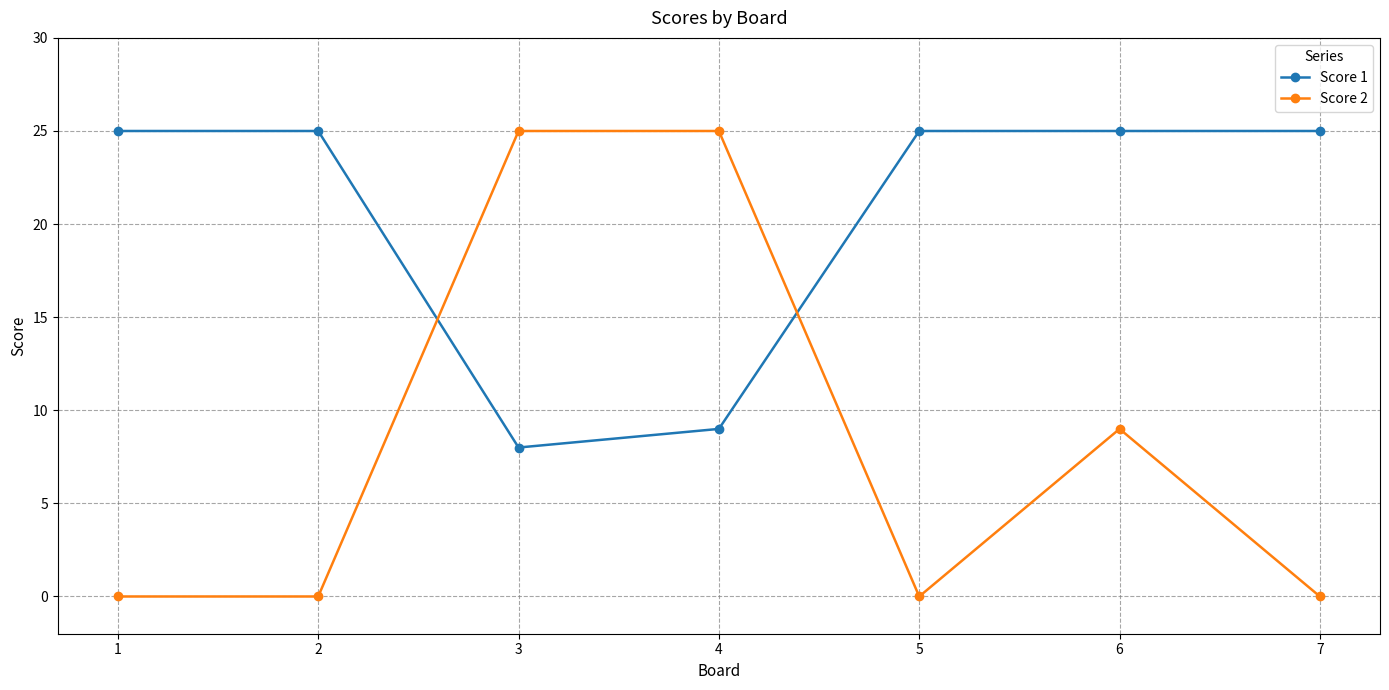

What is the maximum value shown in the chart?

25